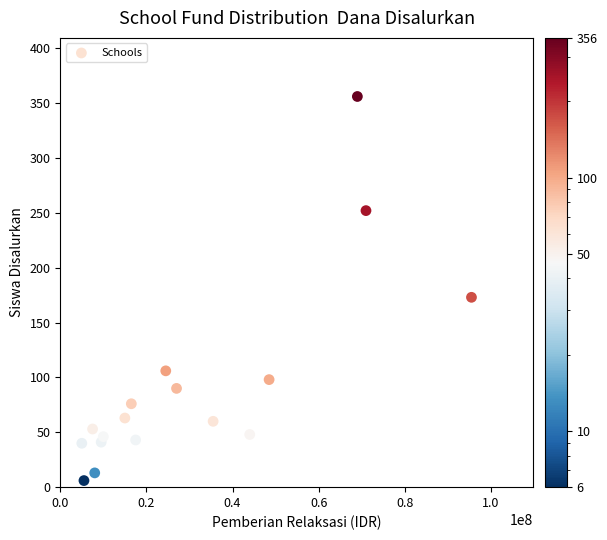

What is the range of X values (max minus min)?

90500000